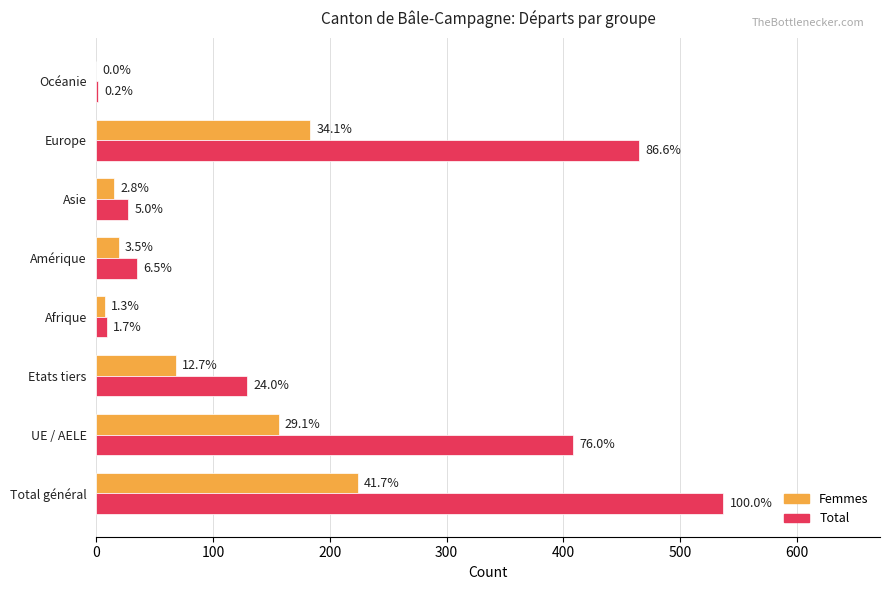

What are all the series names shown in the legend?

Femmes, Total